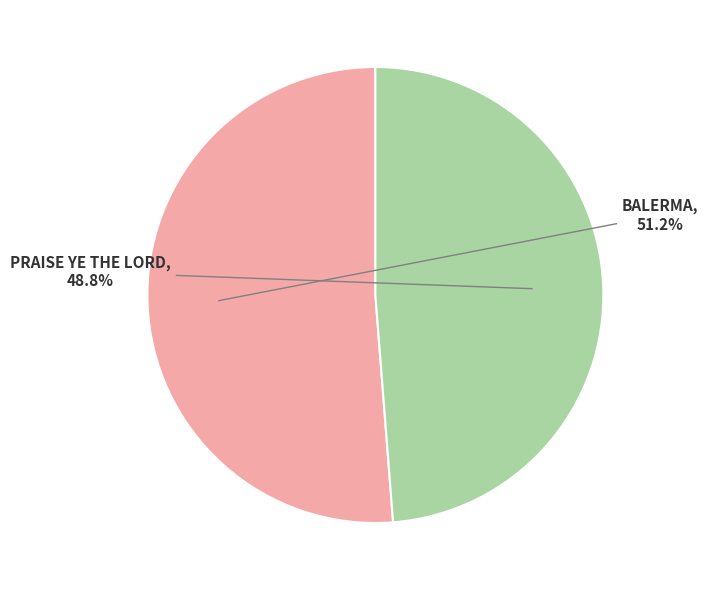

To the nearest percent, what portion does BALERMA represent?

51%